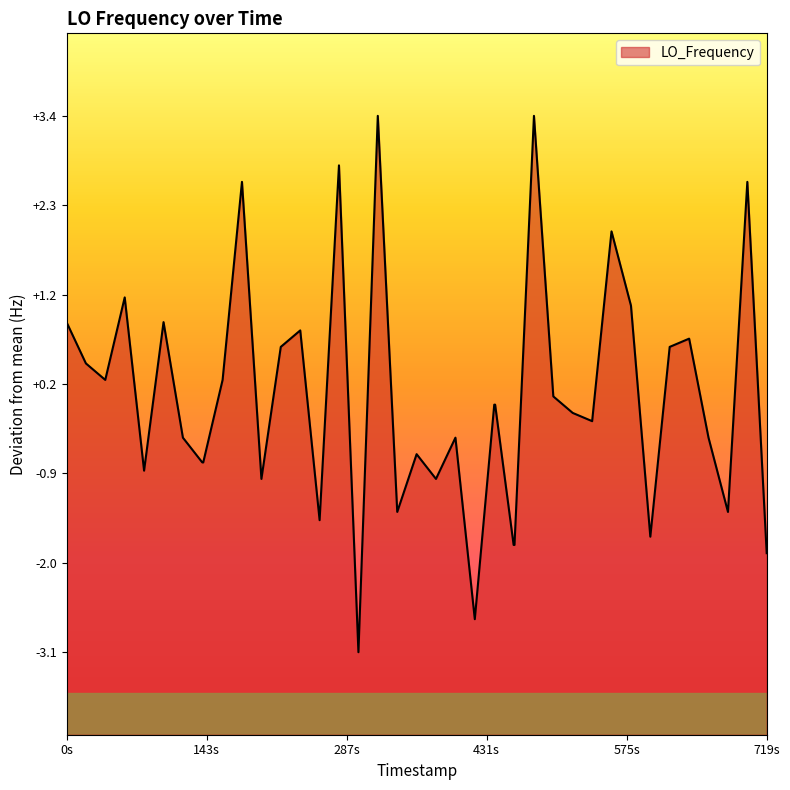

True or false: the data has more than 0 interior local peaks.

True